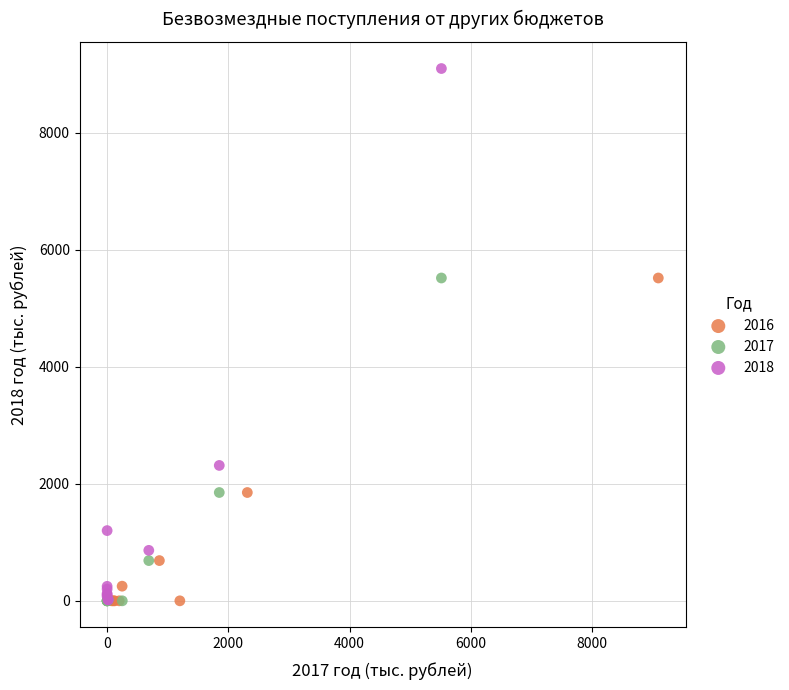

Which series reaches the maximum Y coordinate?

2018